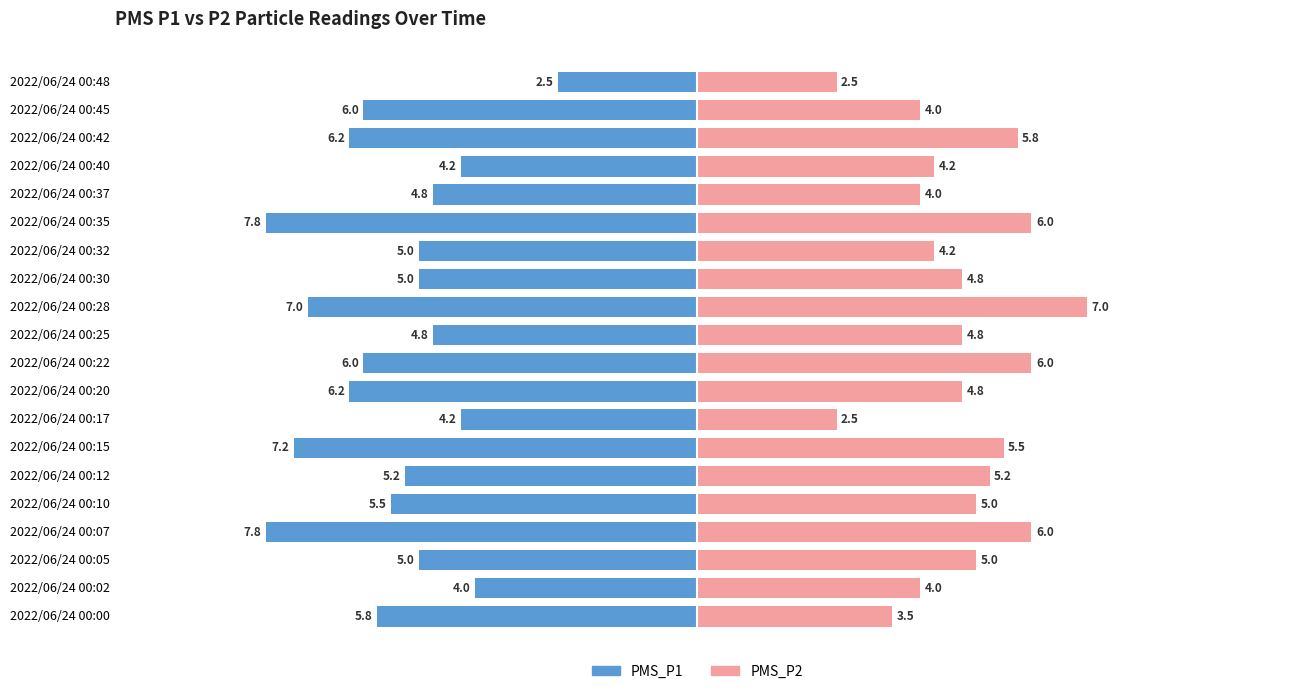

What is the value of the PMS_P2 bar at the 8th from the left?

2.5